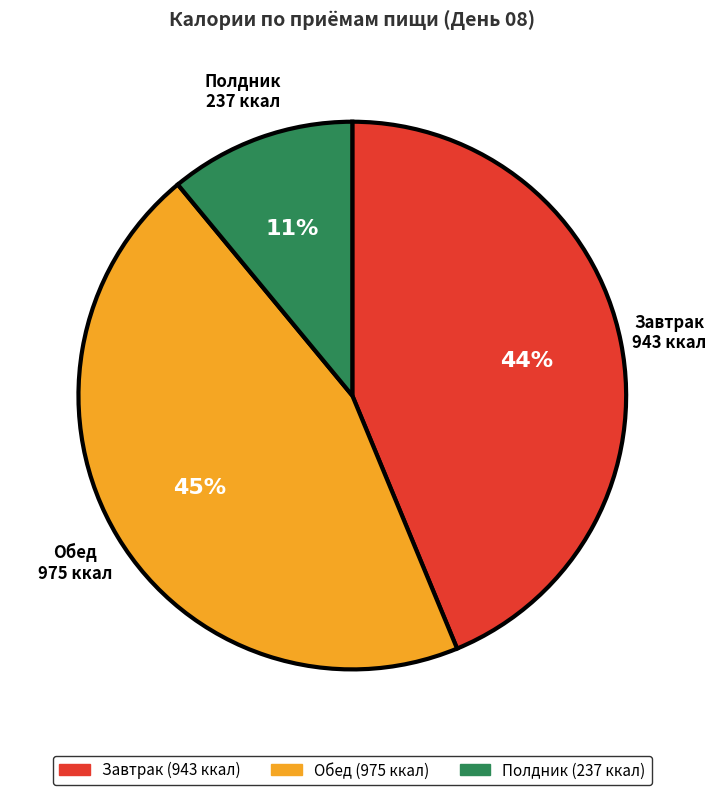

Does Полдник account for over 50% of the chart?

No